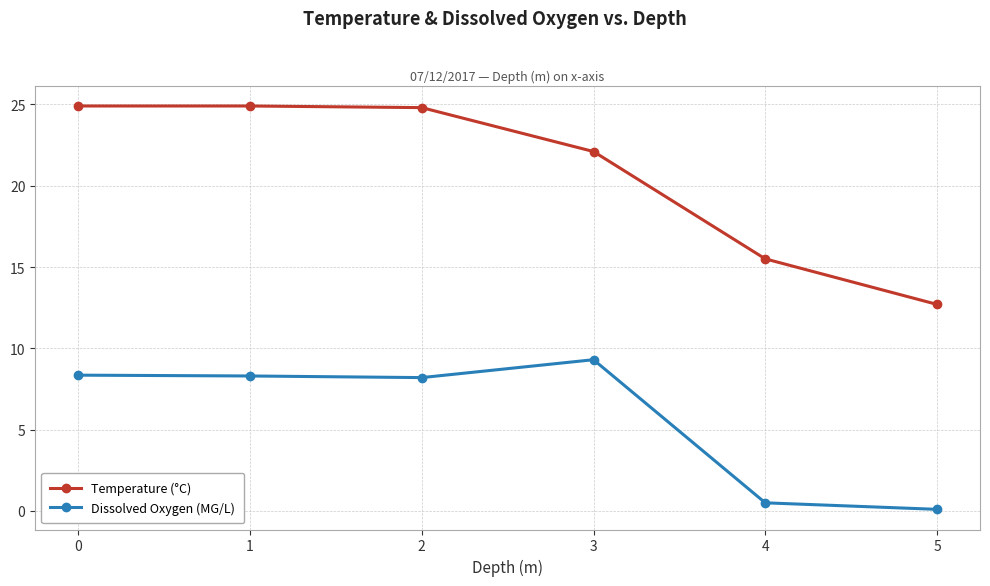

At 0, list the series in order from smallest to largest.

Dissolved Oxygen (MG/L), Temperature (°C)